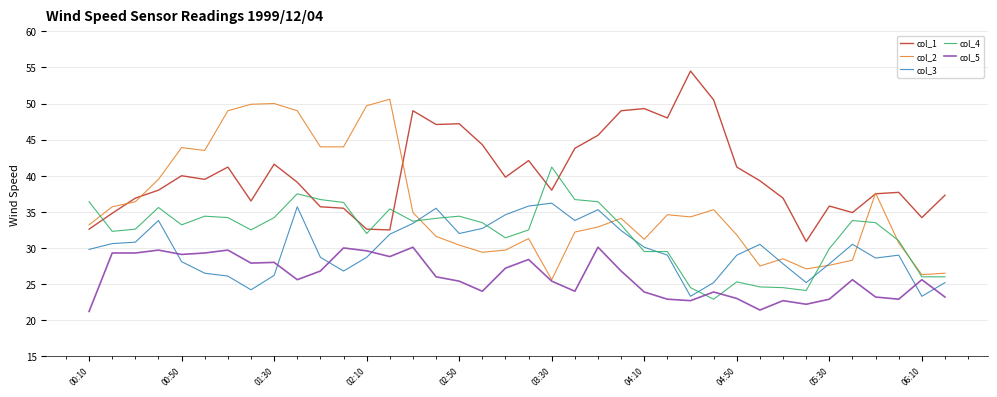

Rank the series by their average value, from highest to lowest.

col_1, col_2, col_4, col_3, col_5